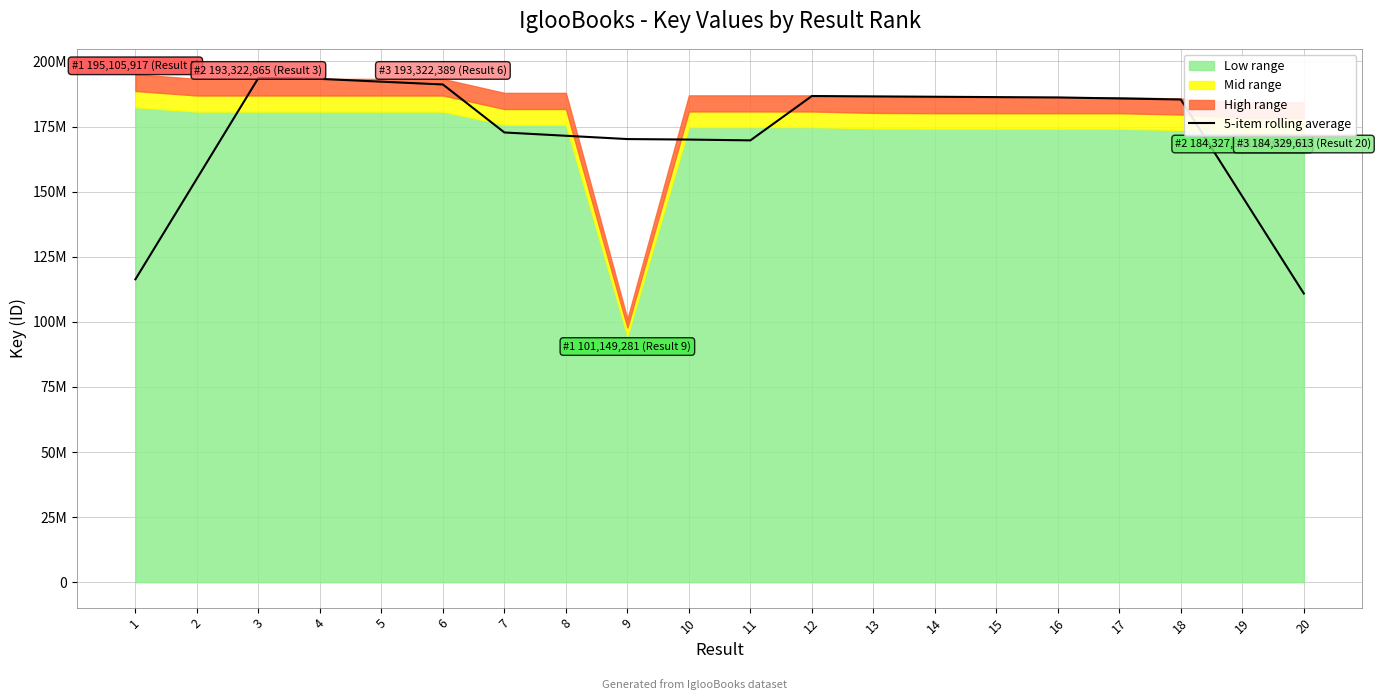

What is the sum of the values at 15 and 7?

359058825.2